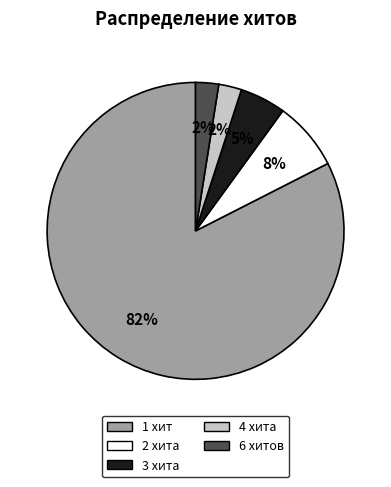

To the nearest percent, what percentage of the pie is 4?

2%